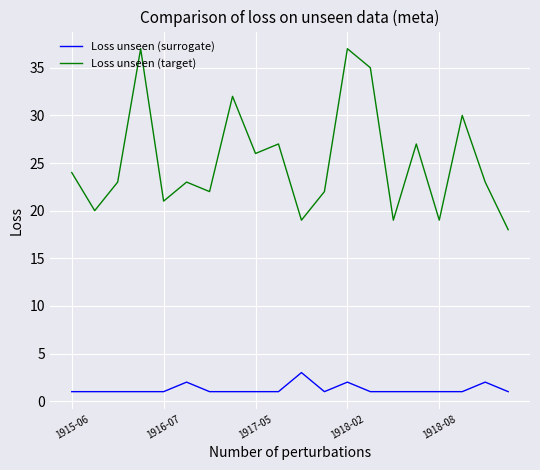

What is the smallest value displayed?

1